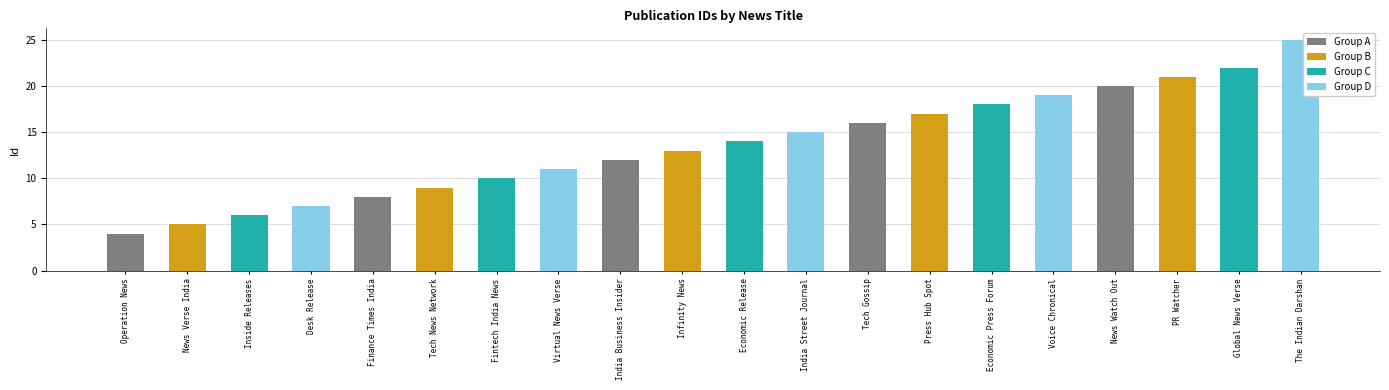

Approximately how many times larger is the value at Voice Chronical compared to Virtual News Verse?

1.7